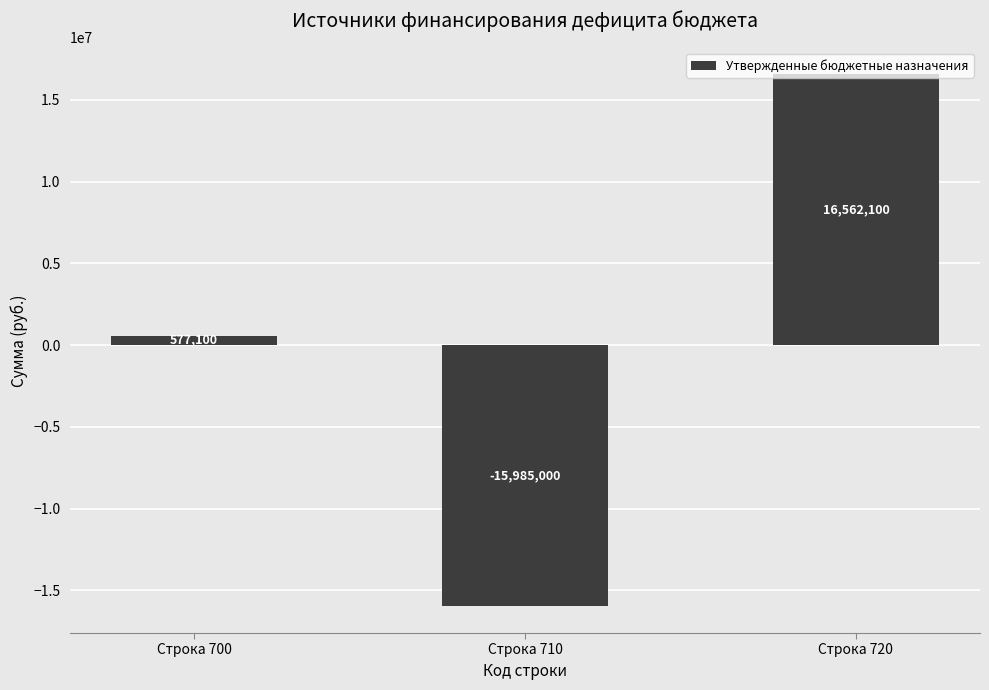

Which has a higher value, Строка 720 or Строка 710?

Строка 720